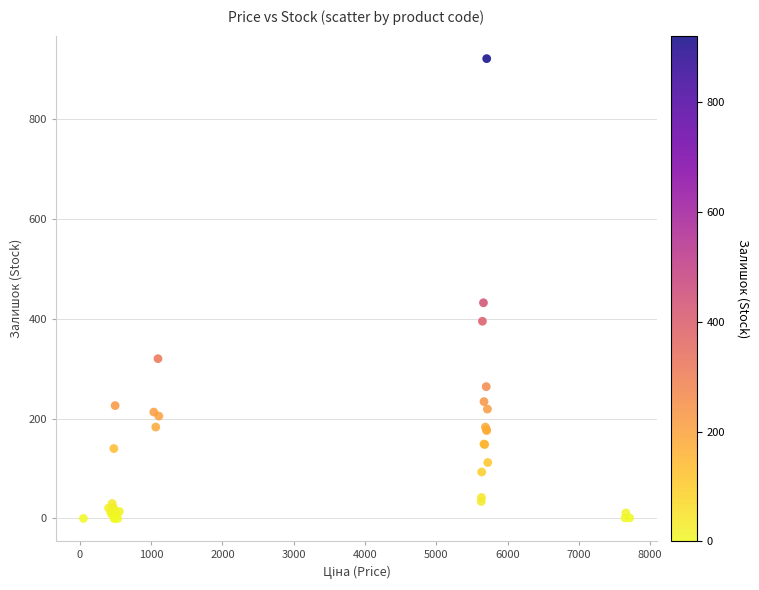

What Y value in the scatter plot is closest to 460?

432